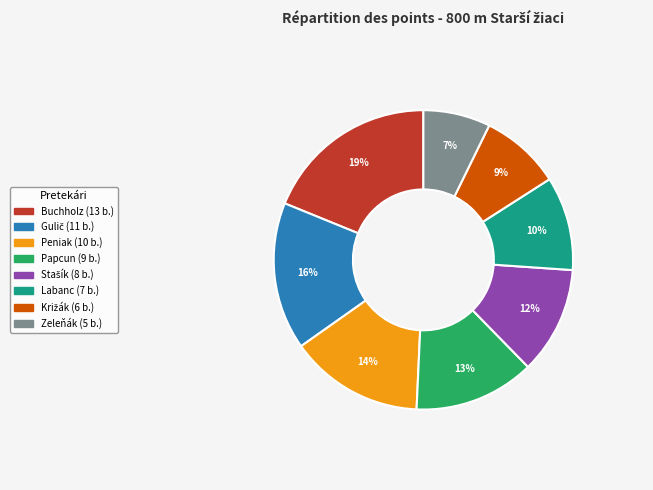

Is there a majority slice in this chart?

No